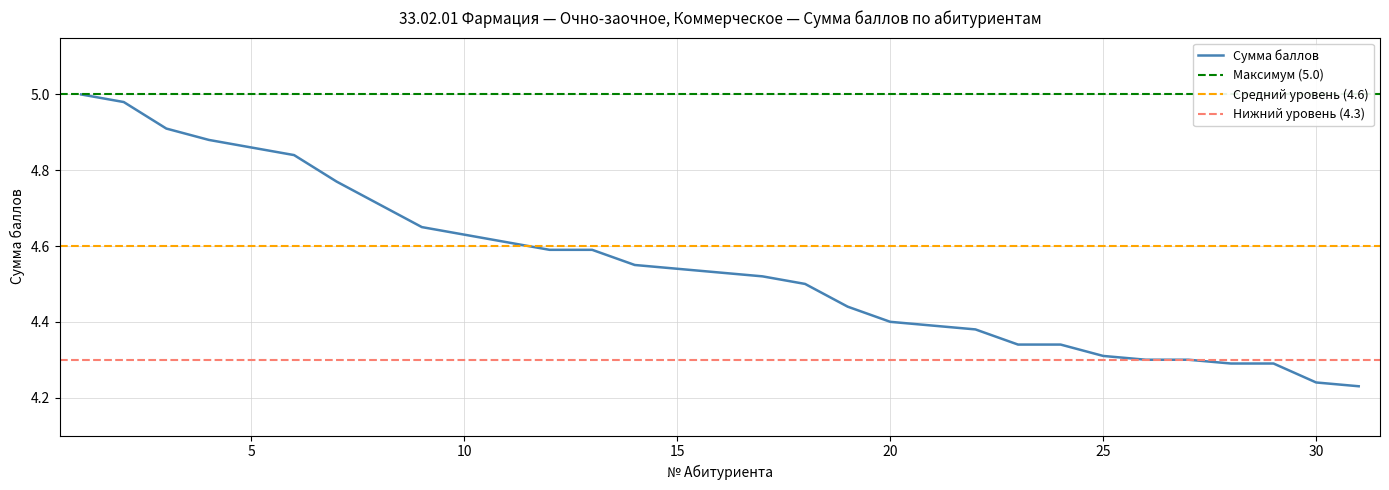

What is the change in value from 17 to 31?

-0.3